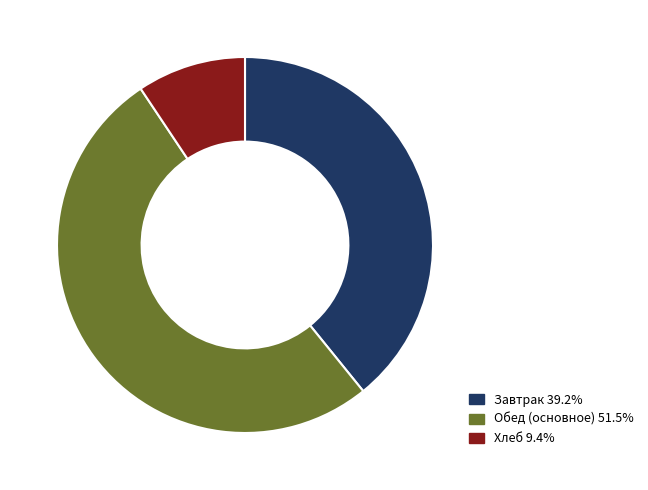

Is Обед (основное) 51.5% the majority of the pie?

Yes